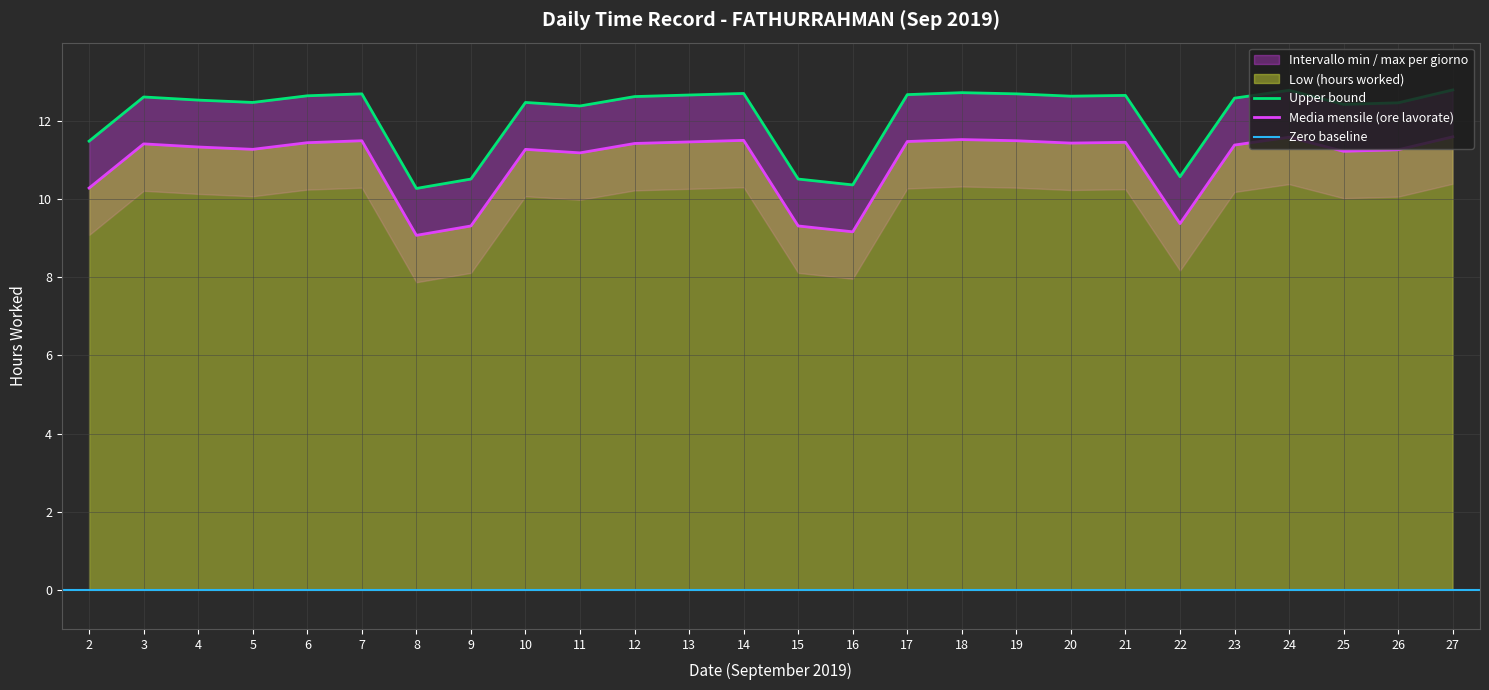

At which category does the chart reach its minimum across all series?

8